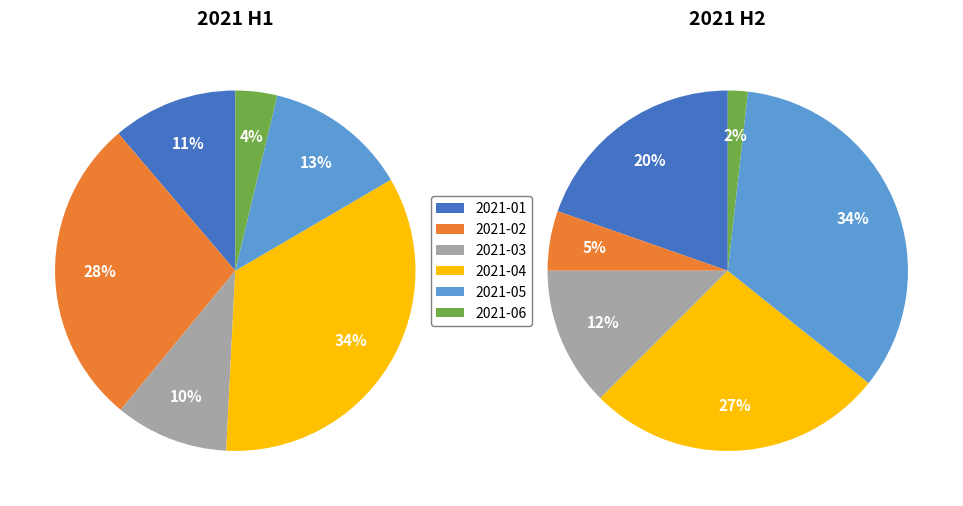

Do 2021-03 and 2021-01 together represent more than half of the pie?

No